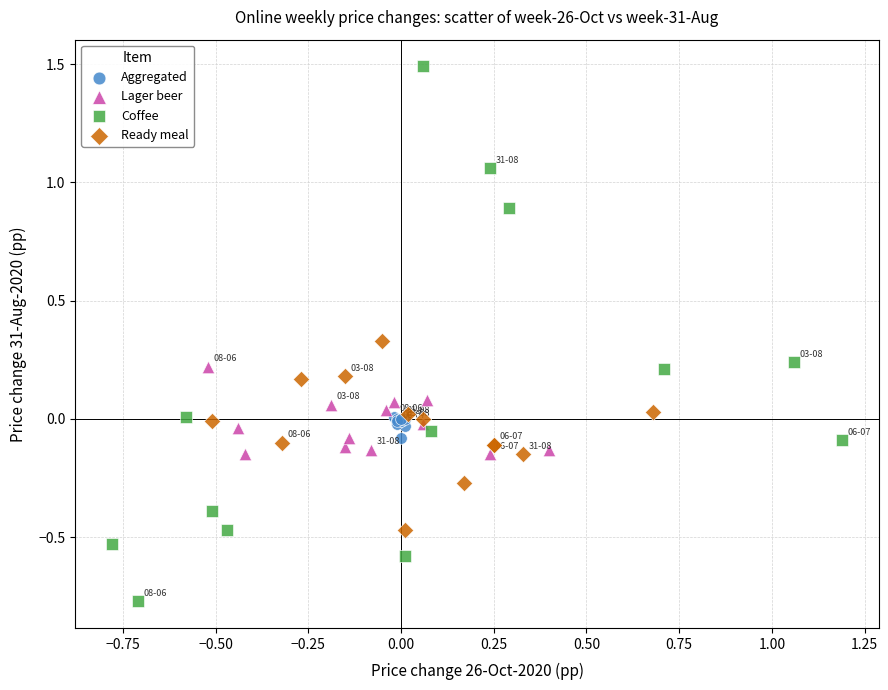

What are all the series names shown in the legend?

Aggregated, Lager beer, Coffee, Ready meal